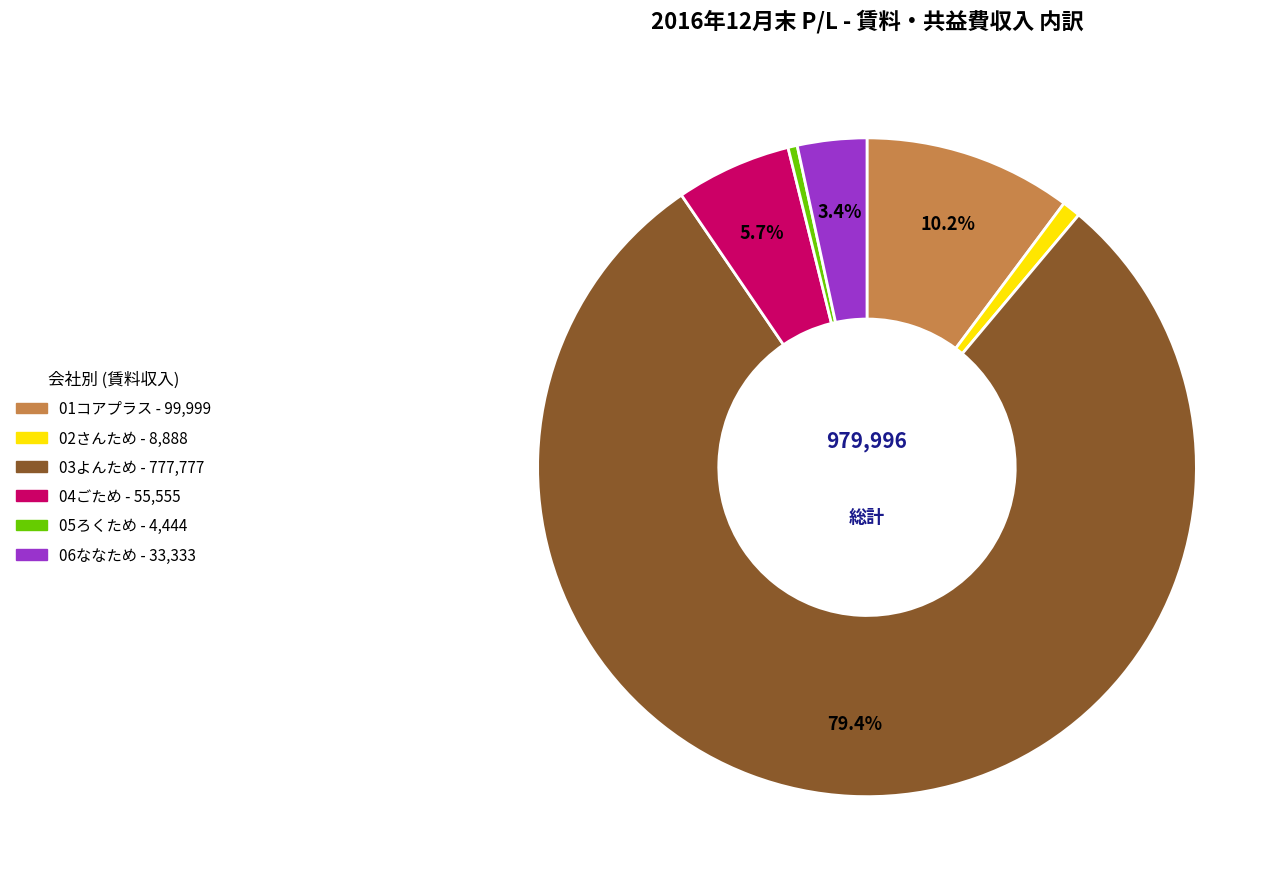

Does any single category account for the majority?

Yes